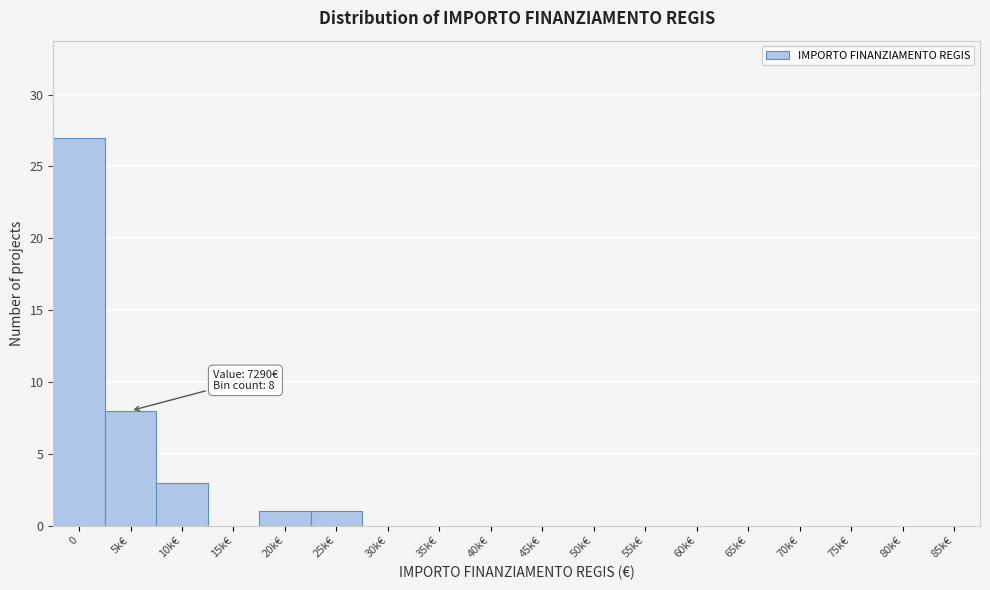

Reading right to left, what are all the values shown in this chart?

85k€=0	80k€=0	75k€=0	70k€=0	65k€=0	60k€=0	55k€=0	50k€=0	45k€=0	40k€=0	35k€=0	30k€=0	25k€=1	20k€=1	15k€=0	10k€=3	5k€=8	0=27